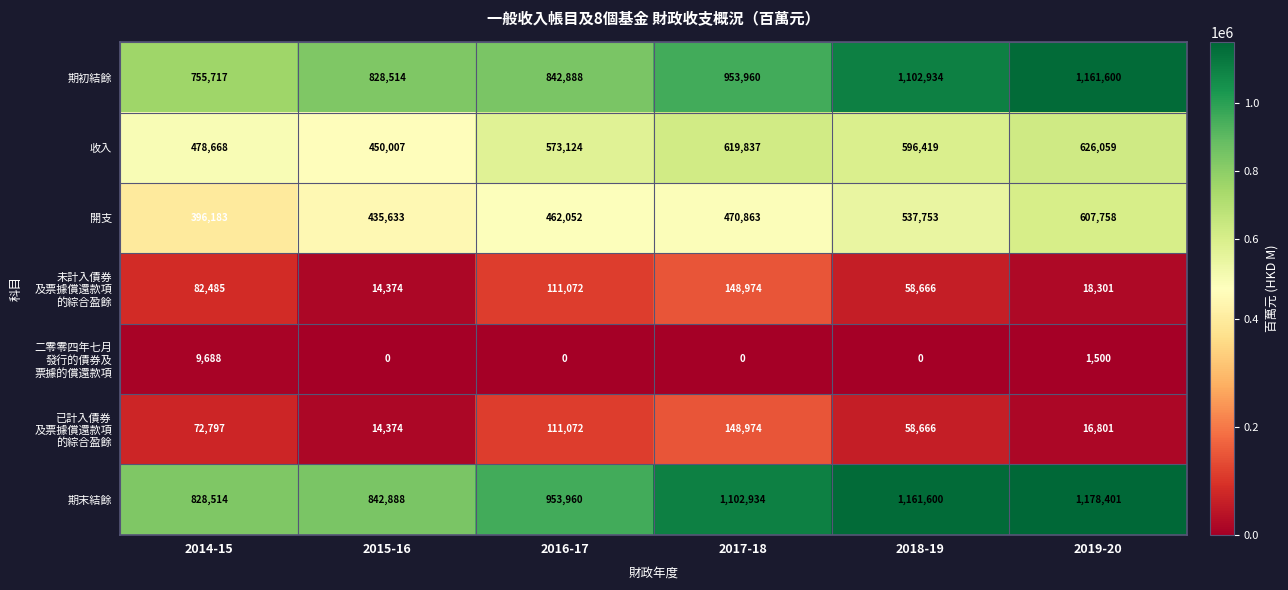

What is the difference between the second highest and second lowest values in the 期末結餘 series?

318712